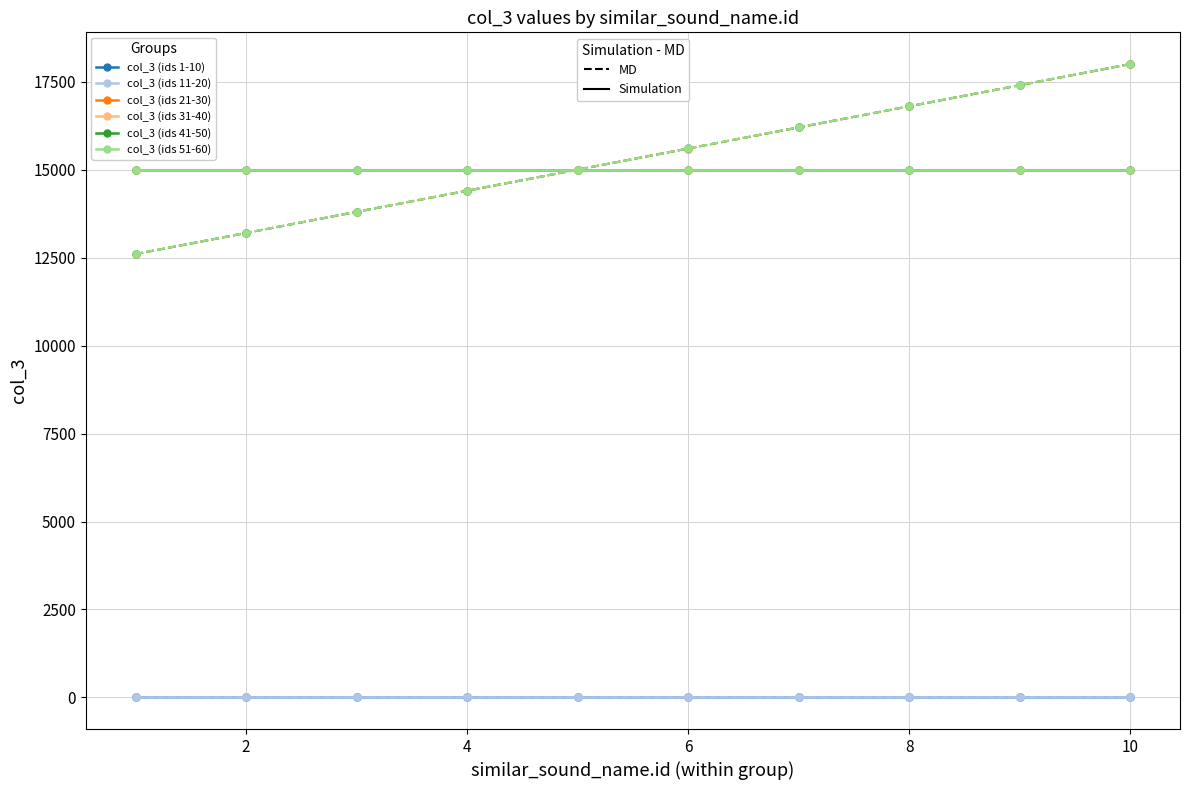

What is the maximum value shown in the chart?

18004.8